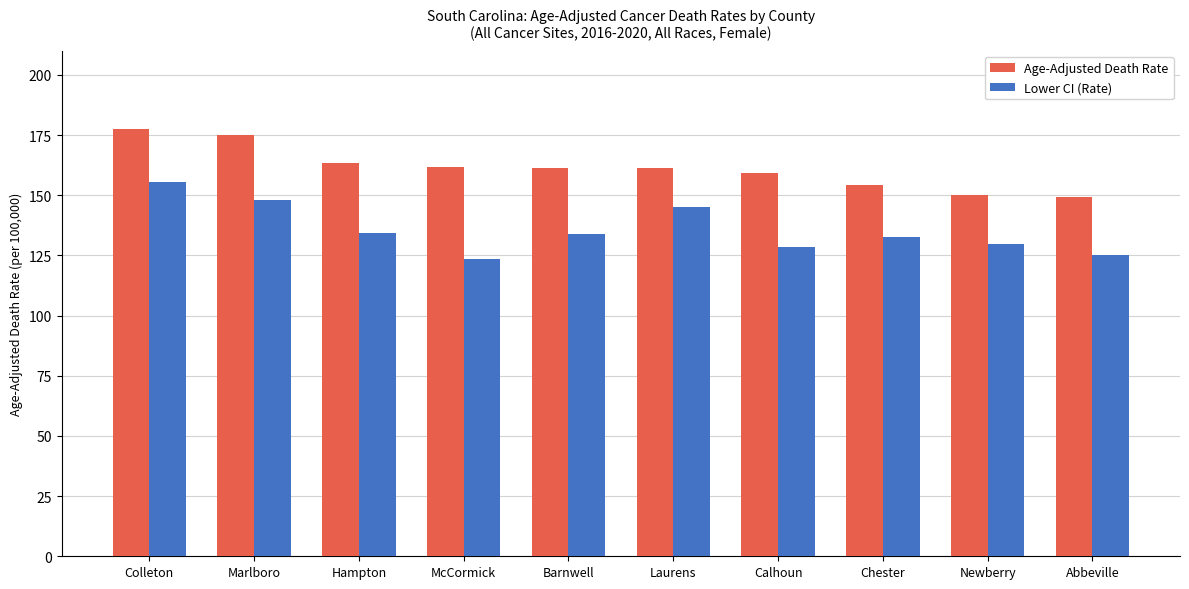

Which category has the highest value across all series?

Colleton